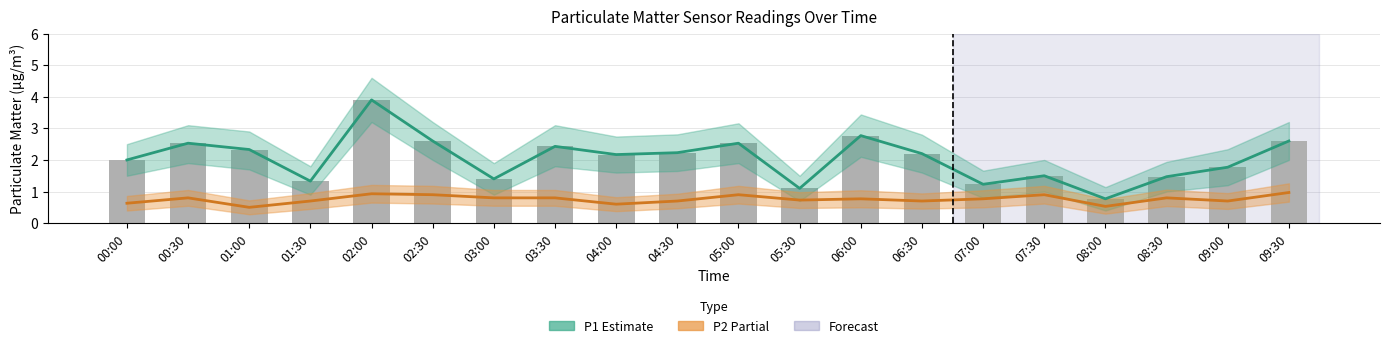

What is the label of the 15th bar from the left?

07:00